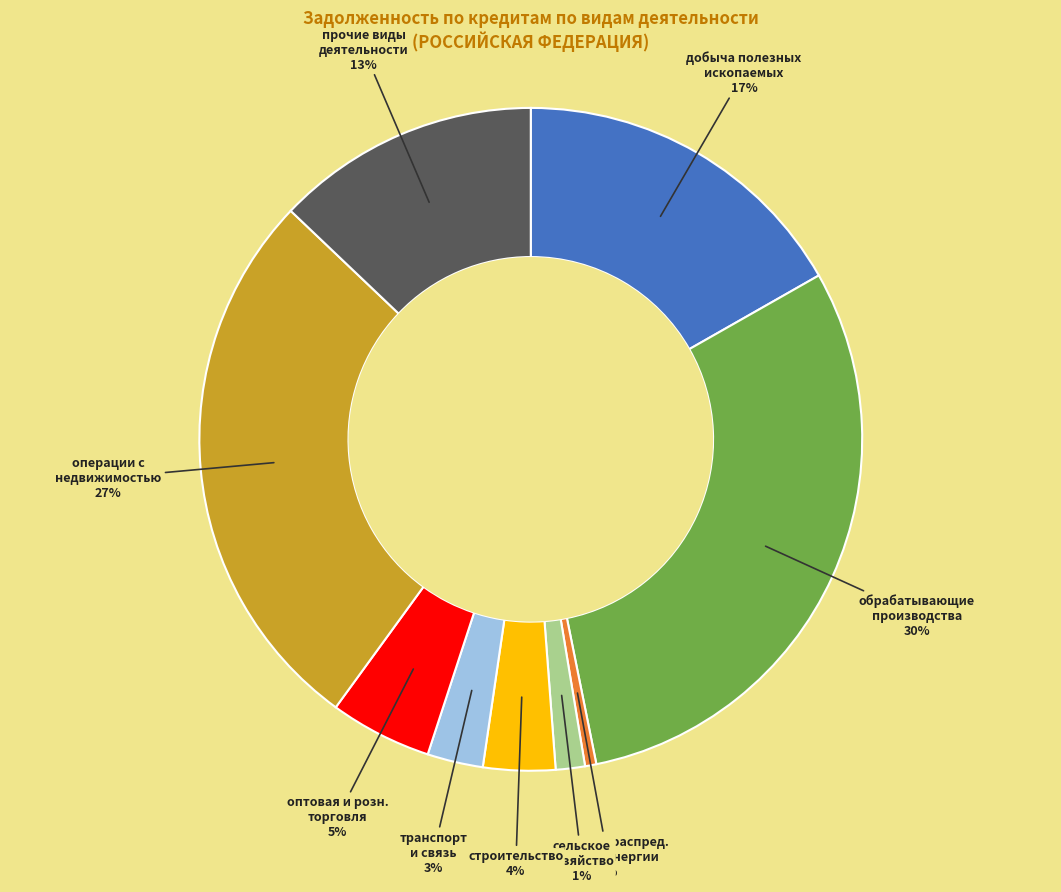

To the nearest percent, what is the difference between the обрабатывающие производства and транспорт и связь slice percentages?

27%